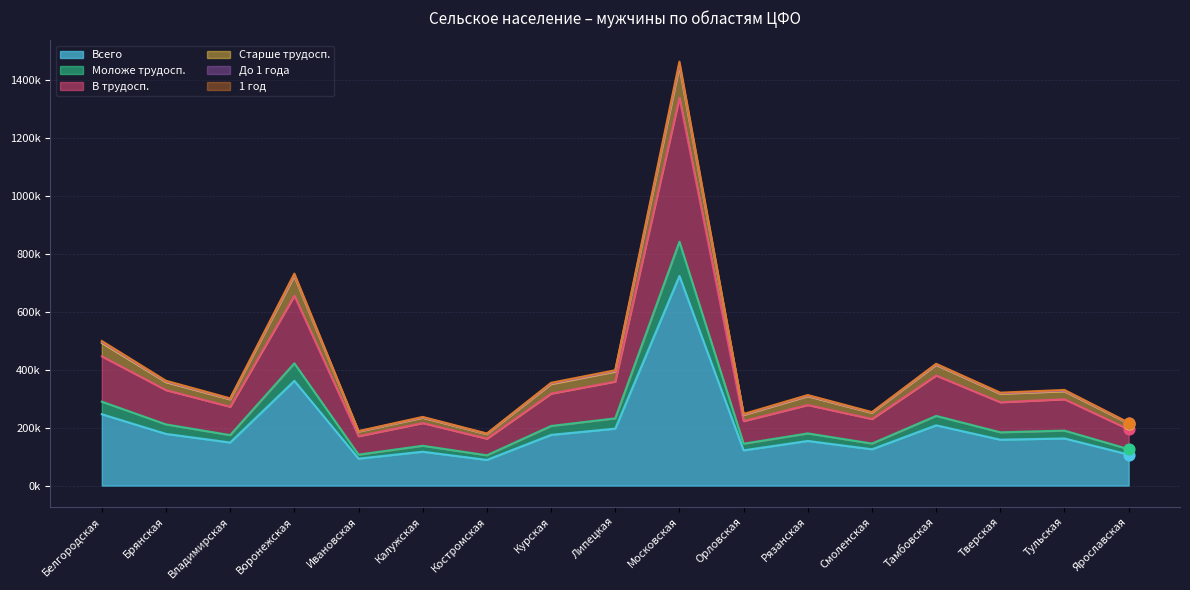

Which series has the largest Y range (max minus min)?

Старше трудосп.